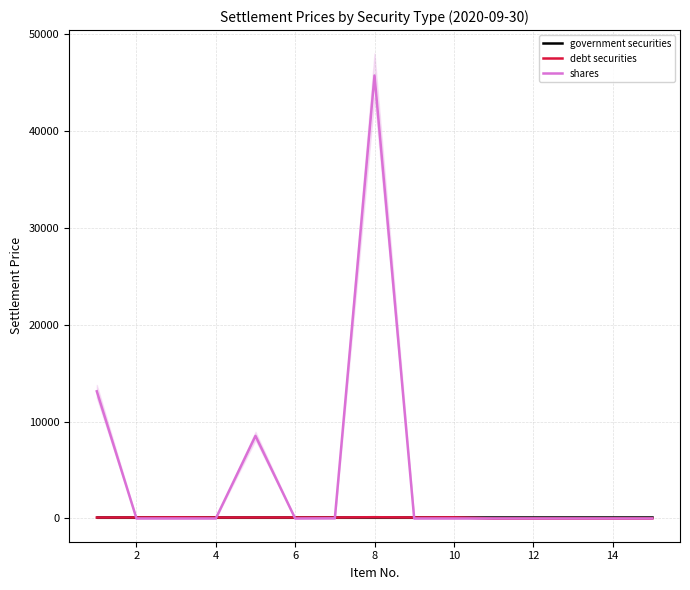

True or false: government securities has more than 0 points higher than both neighbors.

False